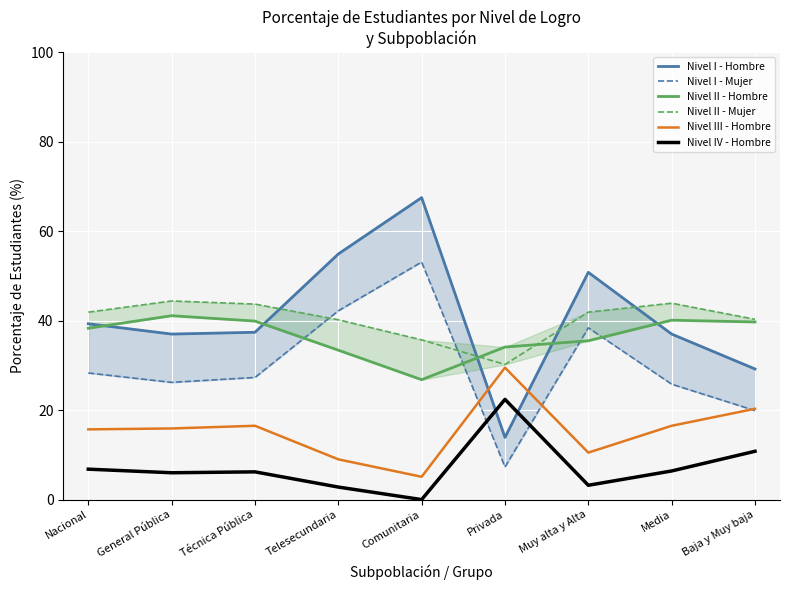

How many values in the Nivel II - Mujer series are below 41?

4